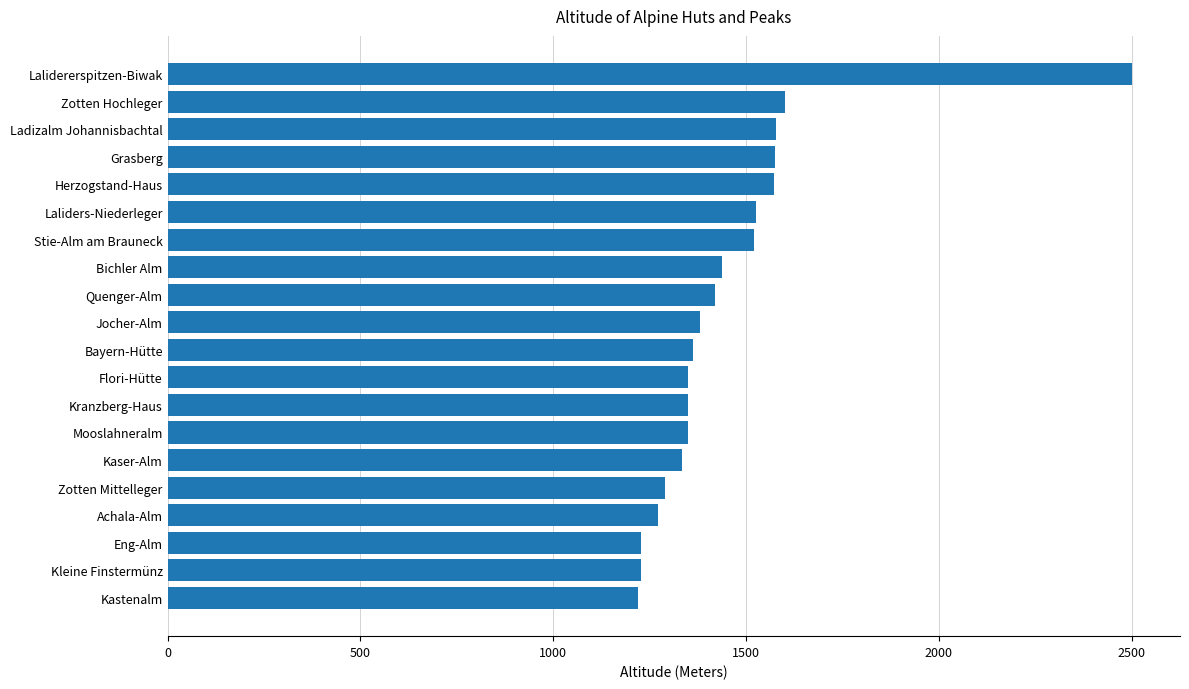

What is the change in value from Laliders-Niederleger to Bichler Alm?

-88